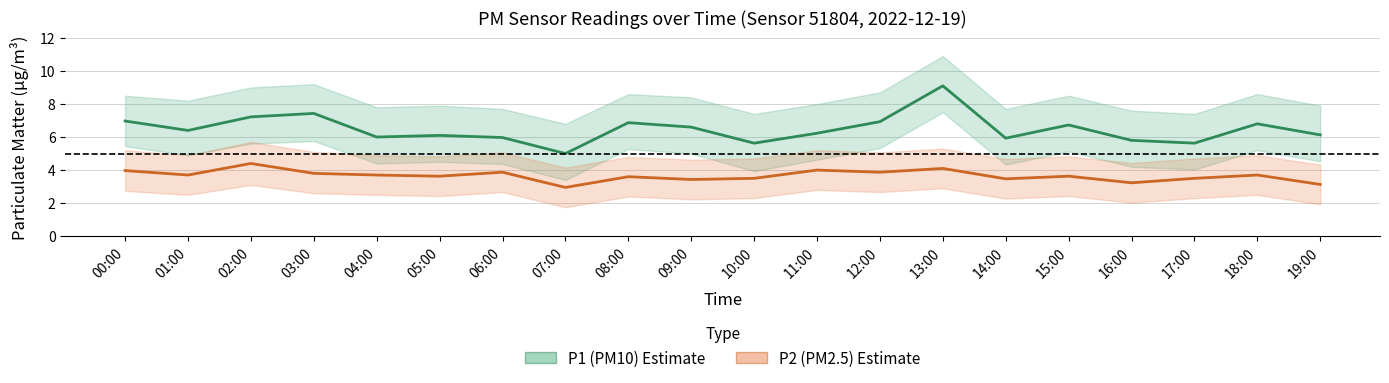

What are all the series names shown in the legend?

P1 (PM10), P2 (PM2.5)